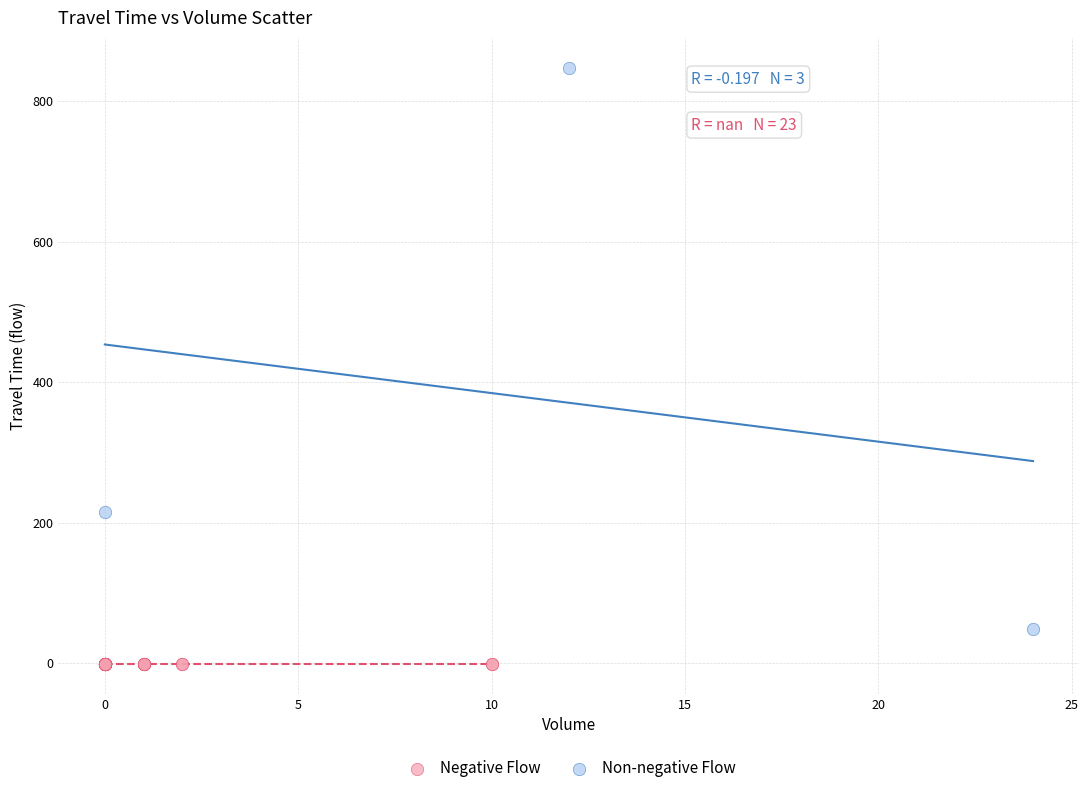

Which series contains the highest Y value?

Non-negative Flow